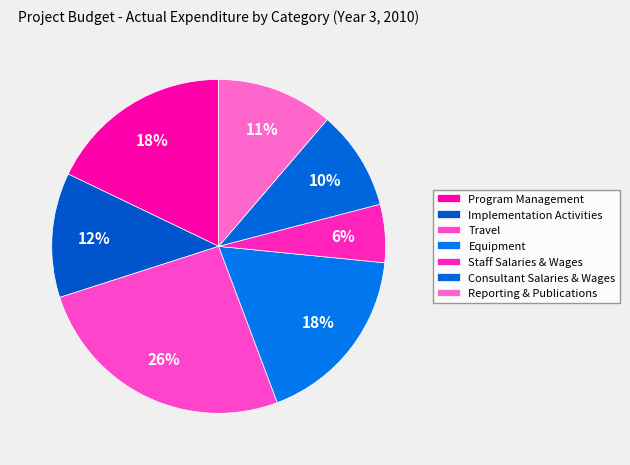

To the nearest percent, what is the combined percentage of Implementation Activities and Reporting & Publications?

23%